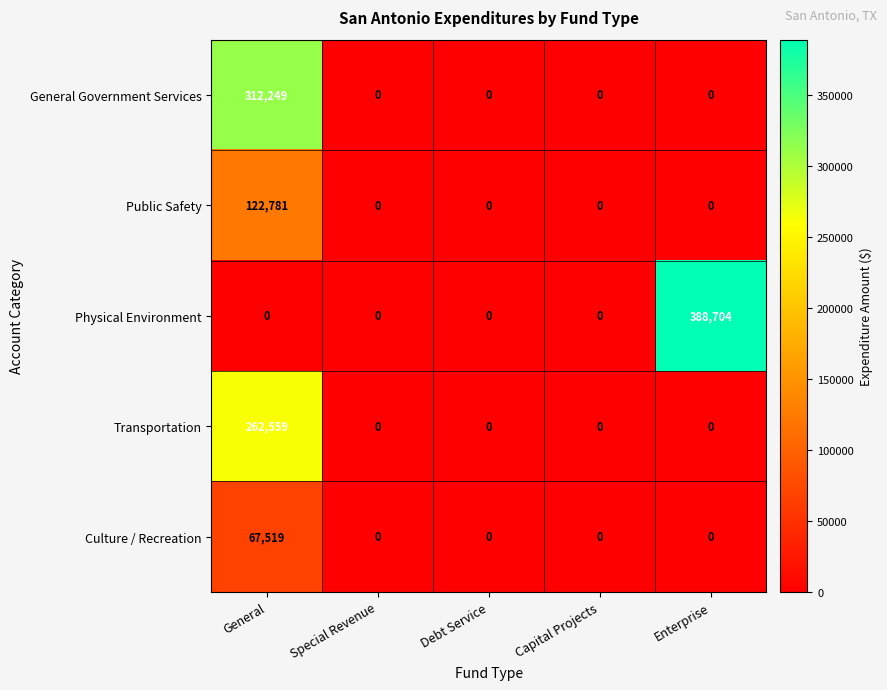

What is the difference between the maximum and minimum values in the Culture / Recreation series?

67519